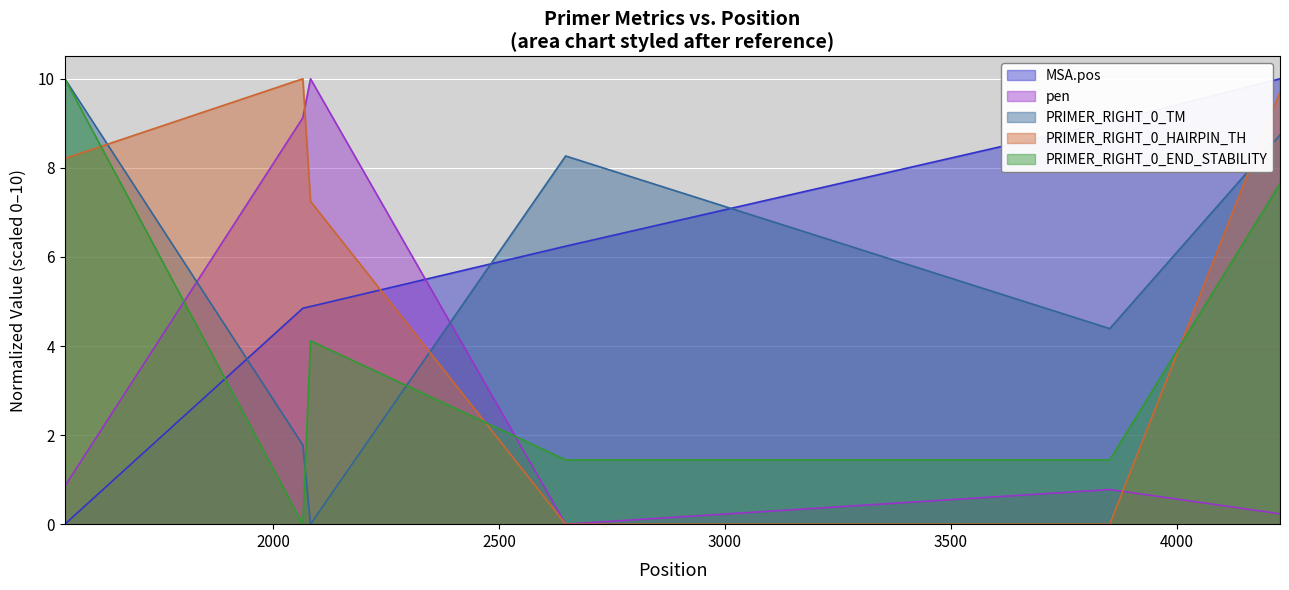

Which category has the highest value across all series?

4229